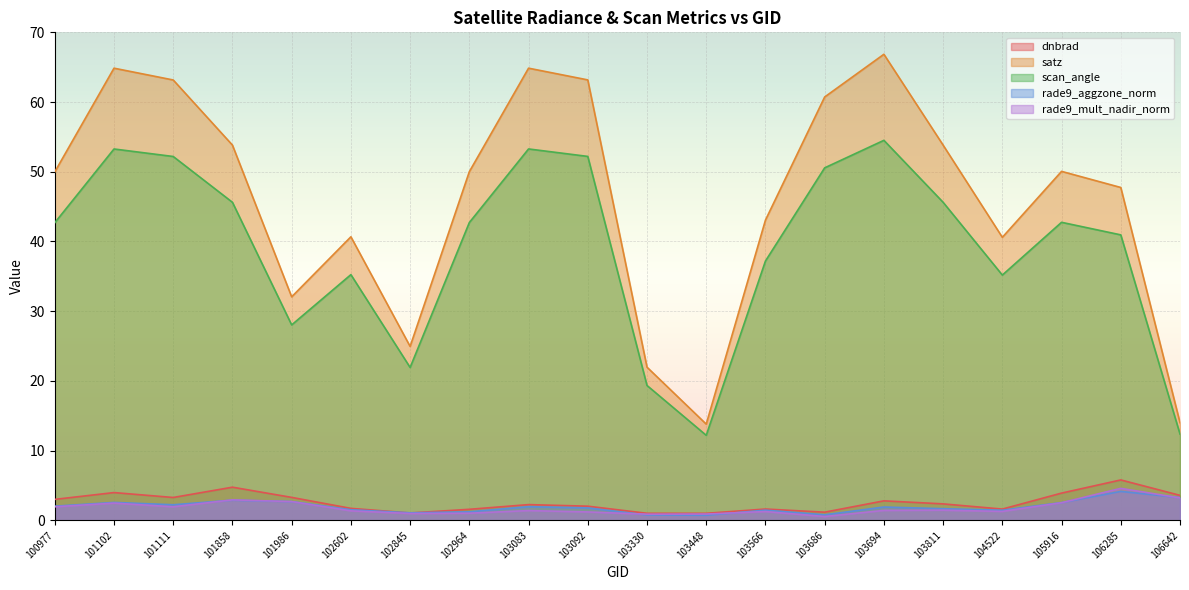

Rank the series at 100977 from highest to lowest value.

satz, scan_angle, dnbrad, rade9_aggzone_norm, rade9_mult_nadir_norm